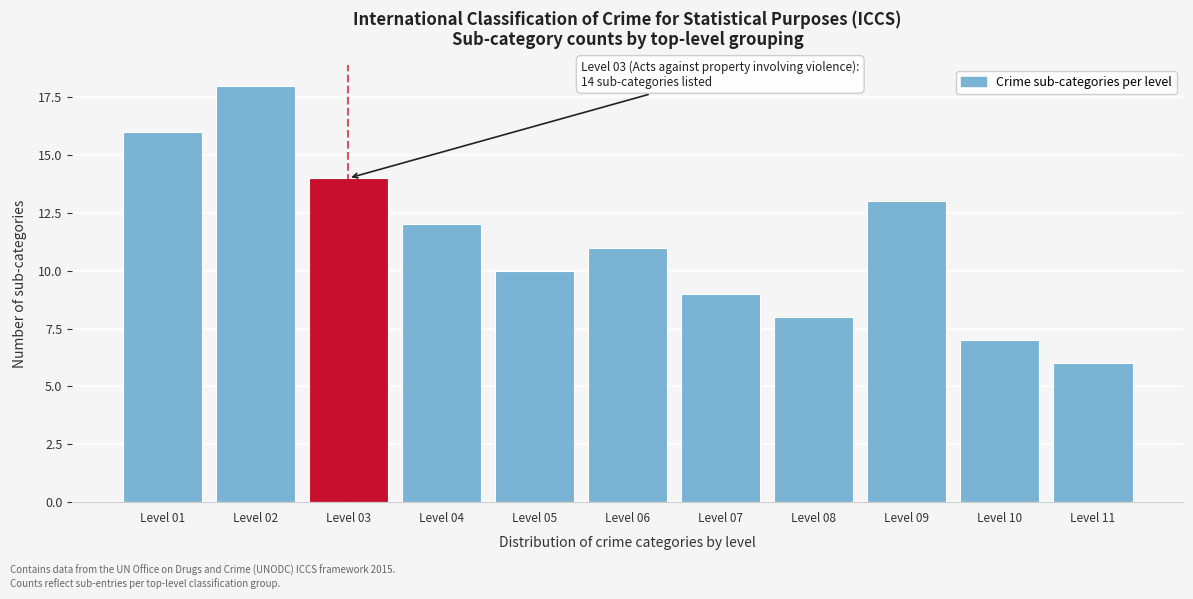

Reading left to right, what are all the values shown in this chart?

Level 01=16	Level 02=18	Level 03=14	Level 04=12	Level 05=10	Level 06=11	Level 07=9	Level 08=8	Level 09=13	Level 10=7	Level 11=6